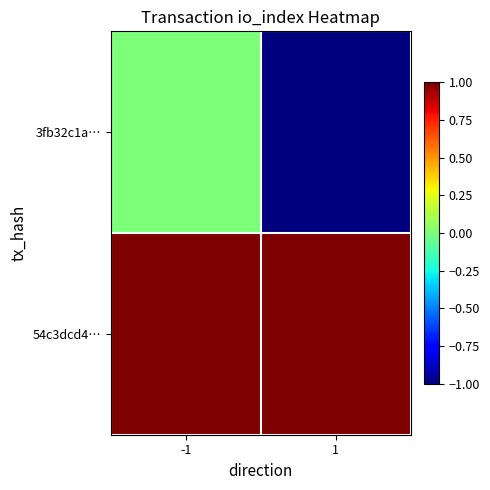

Reading left to right, list all the values displayed in this chart.

3fb32c1a…: -1=0	1=-1
54c3dcd4…: -1=1	1=1